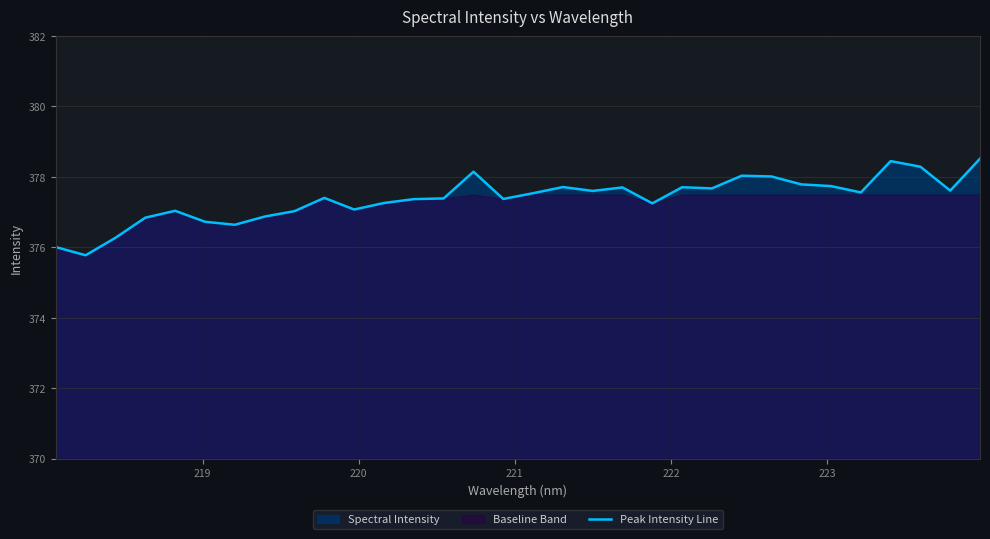

What is the minimum value for Peak Intensity Line?

375.8